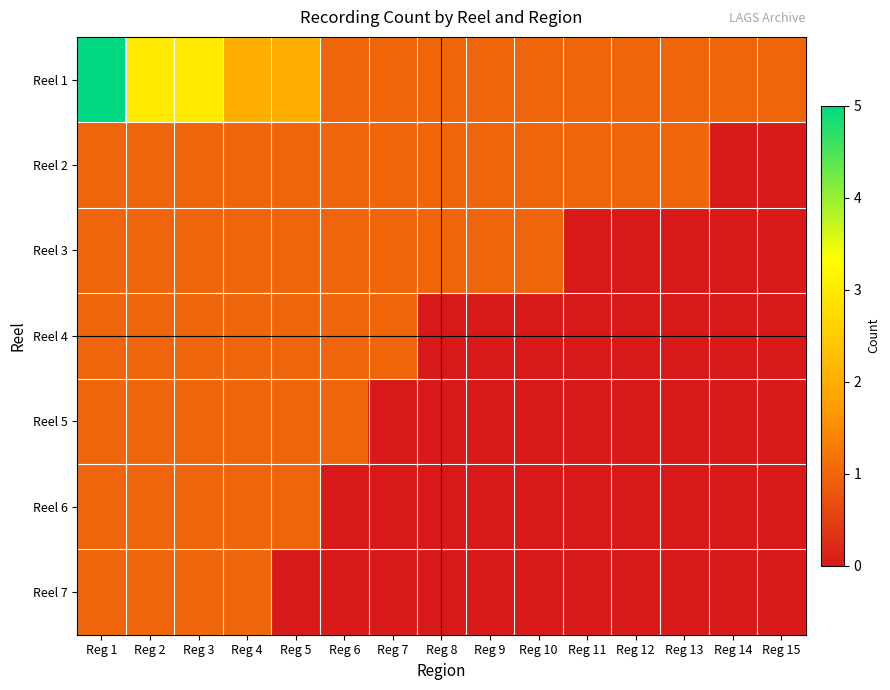

Which series has the largest total across all categories?

Reel 1